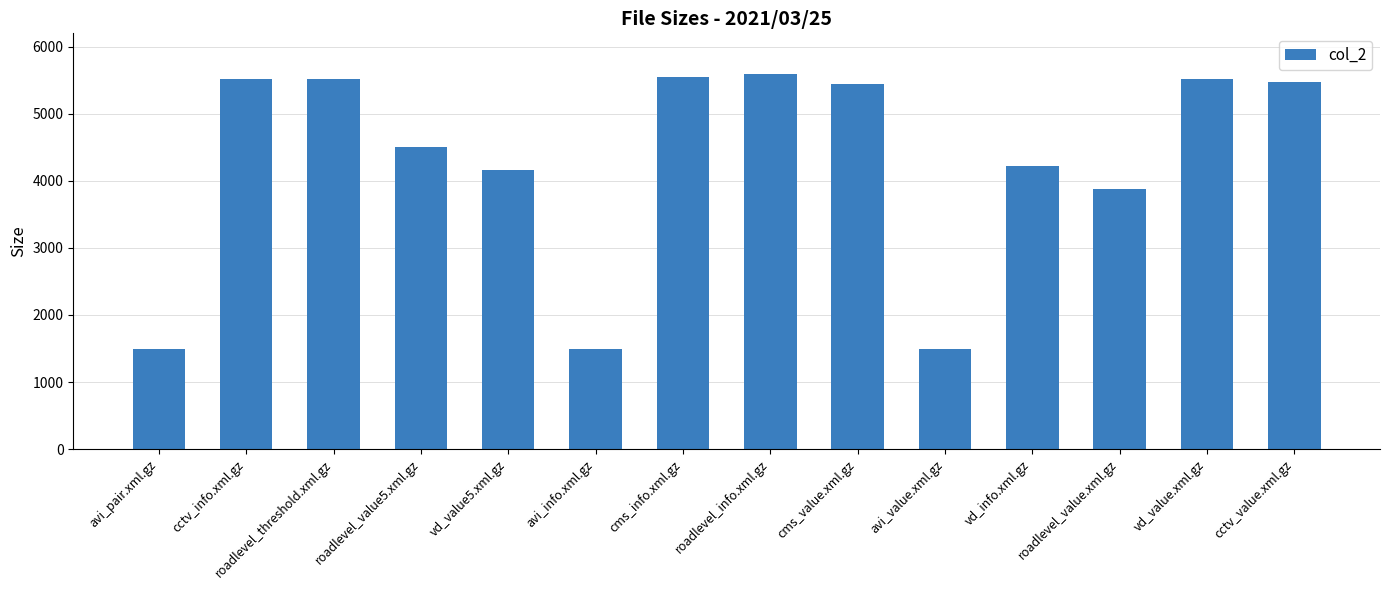

How many distinct data groups are displayed?

1